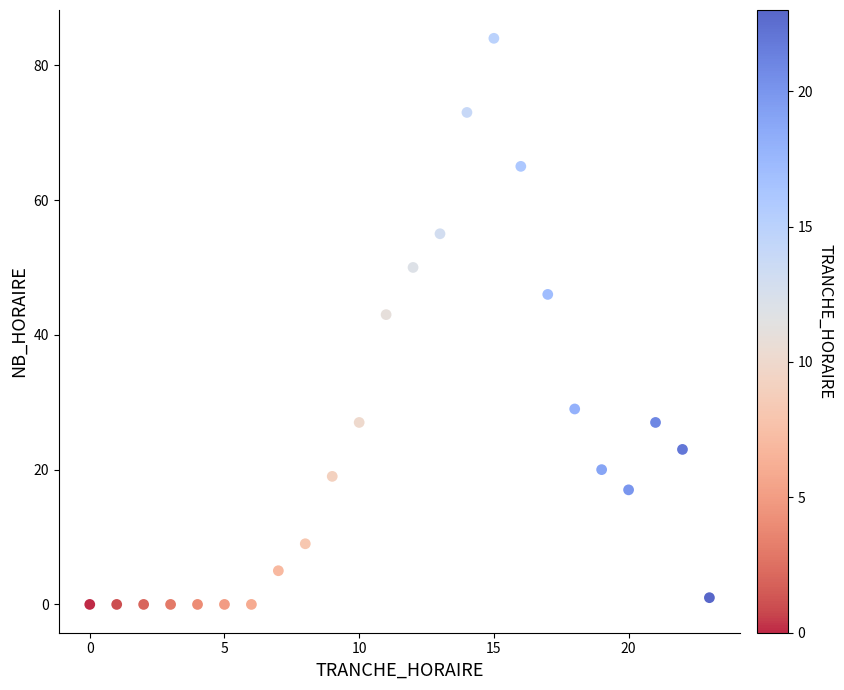

What is the range of X values (max minus min)?

23